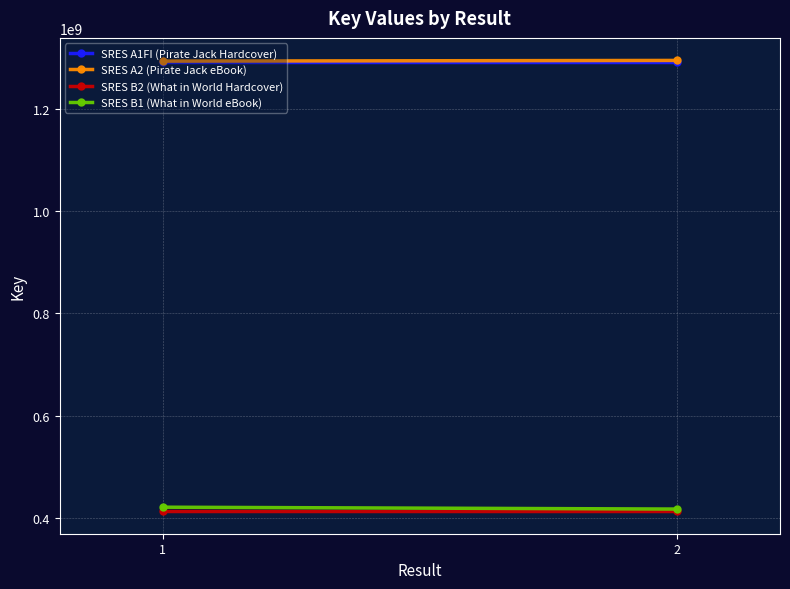

What is the minimum value for SRES B1 (What in World eBook)?

417573832.3